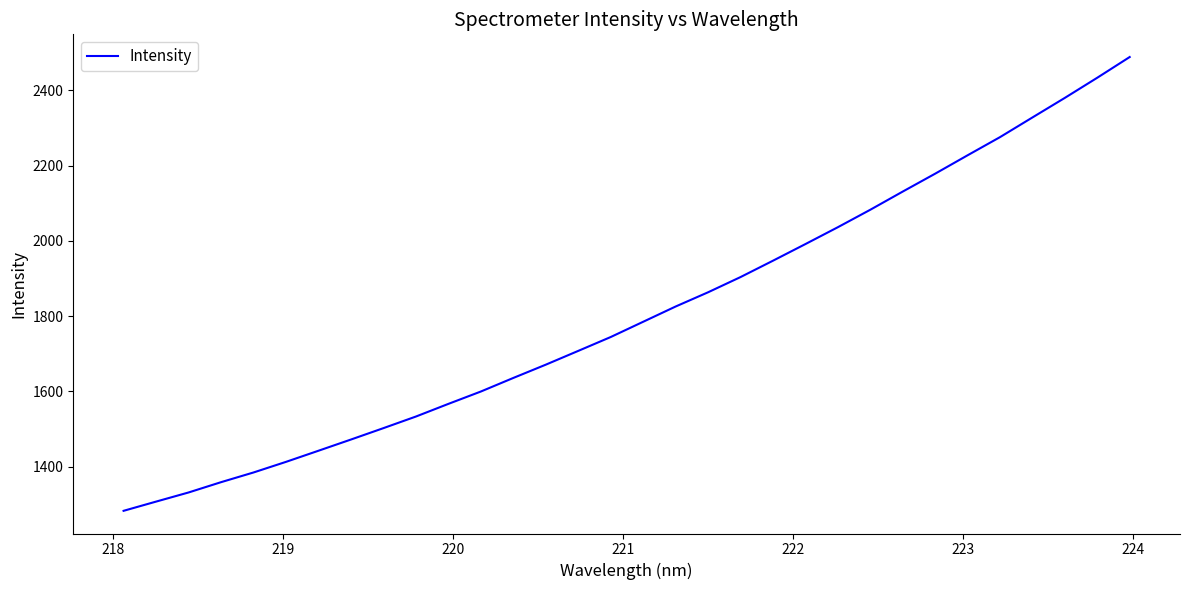

True or false: there are more than 2 points higher than both neighbors.

False